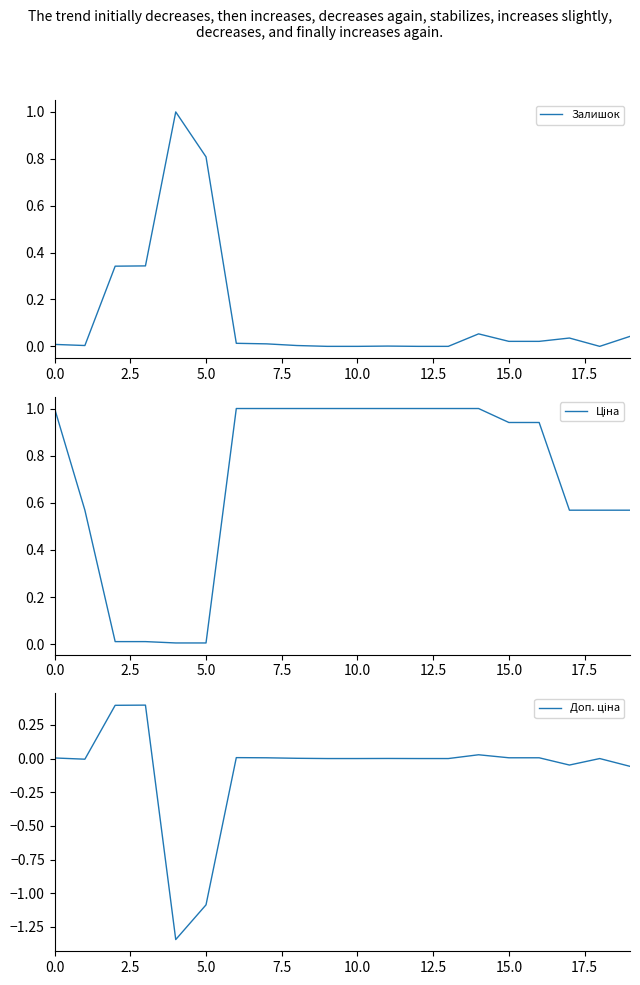

What is the difference between the second highest and minimum values in the Залишок series?

0.8